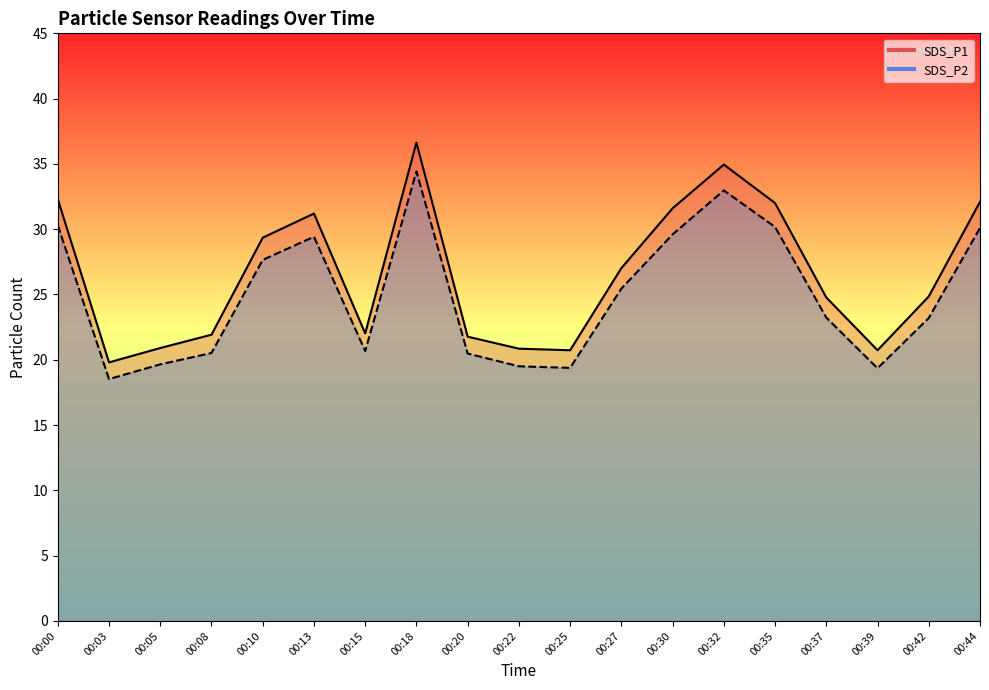

How many interior local peaks does the SDS_P1 series have?

3